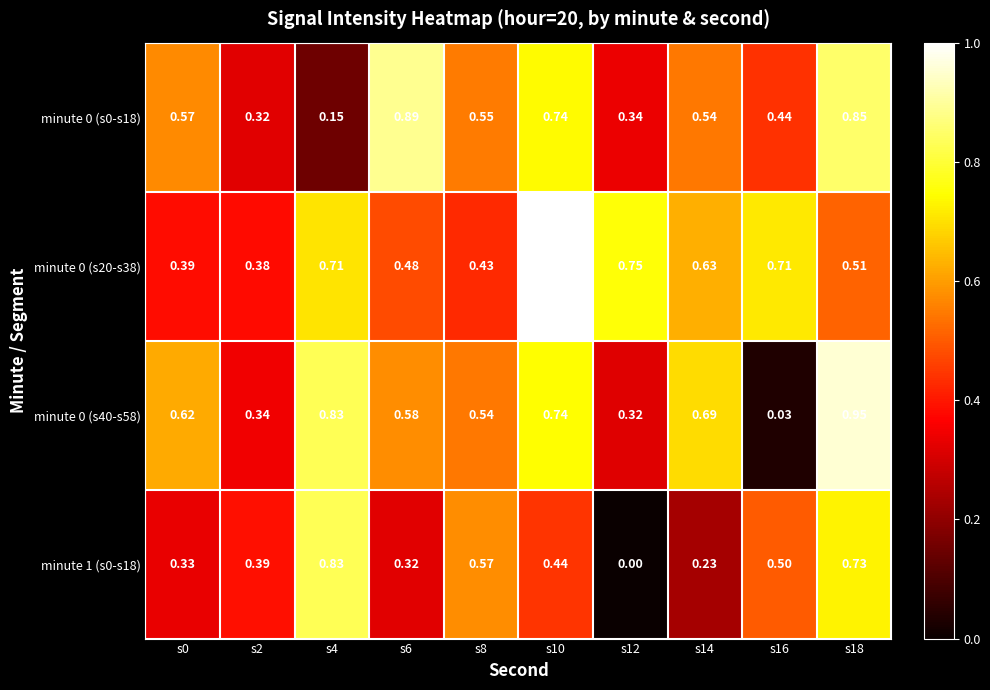

Is the value of minute 1 (s0-s18) at s14 greater than the value of minute 0 (s40-s58) at s8?

No